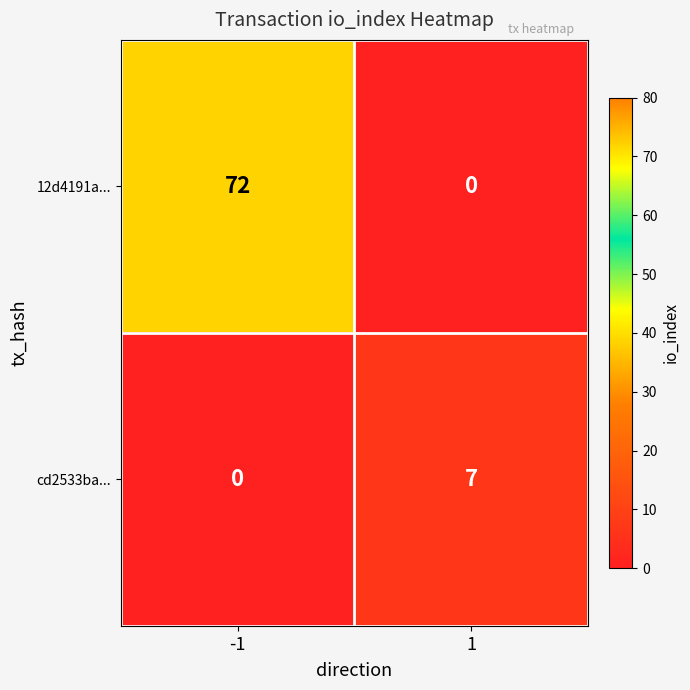

What is the sum of the cd2533ba... values at 1 and -1?

7